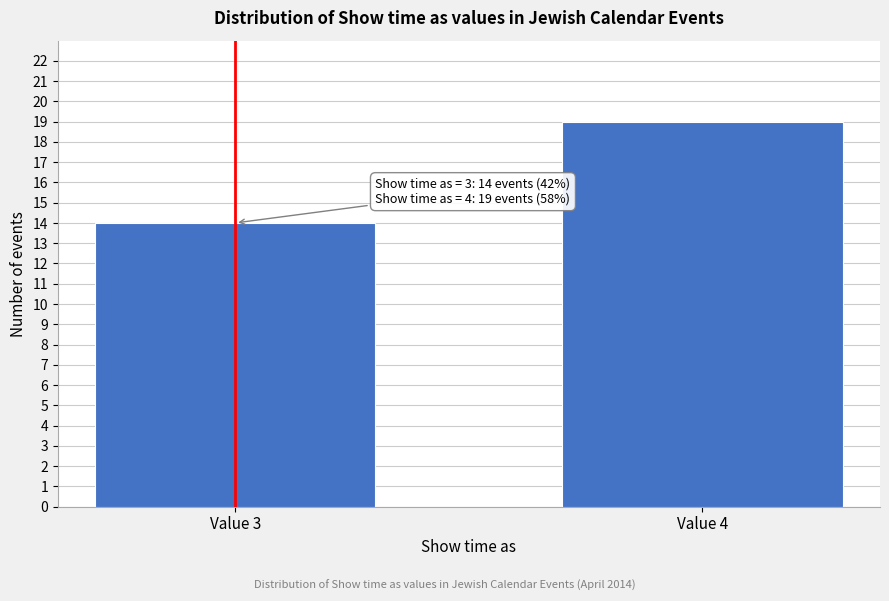

Reading left to right, transcribe all the data shown in this chart.

14	19